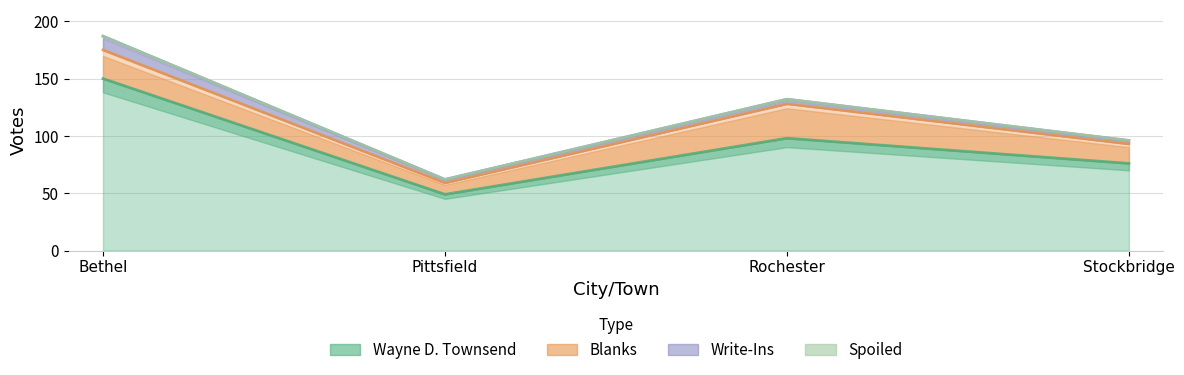

The Blanks series shows 13 at Rochester. True or false?

False